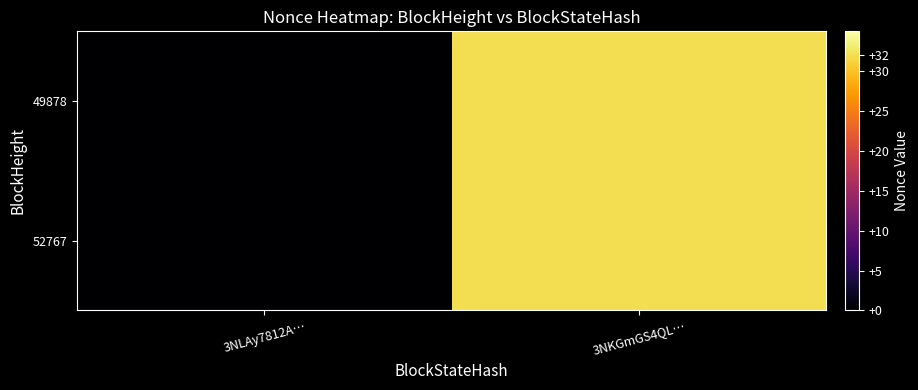

What is the total value across all series at 3NKGmGS4QL…?

64